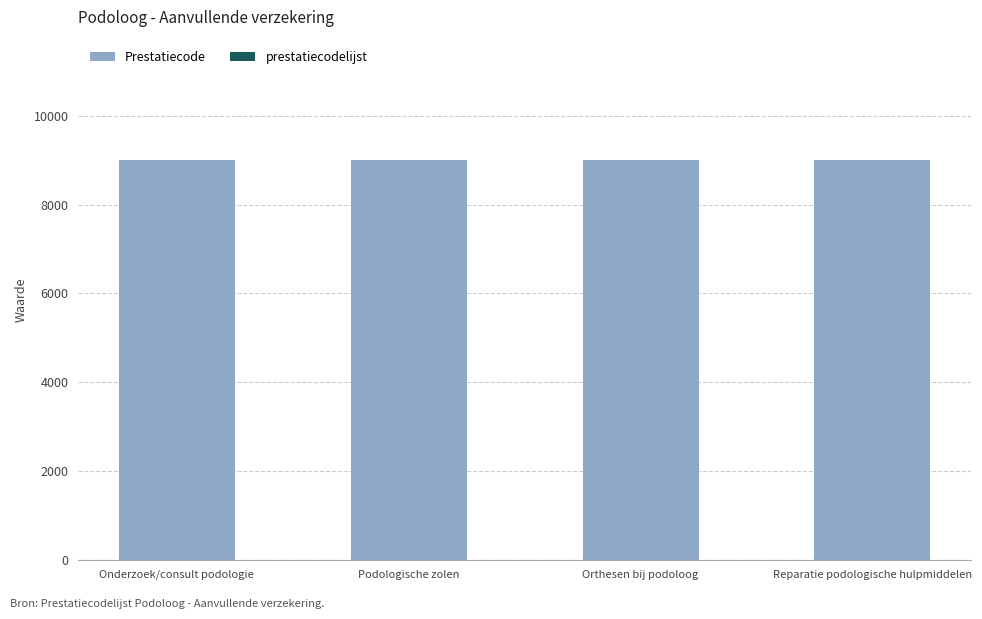

True or false: Prestatiecode has a value of 9002 at Orthesen bij podoloog.

True